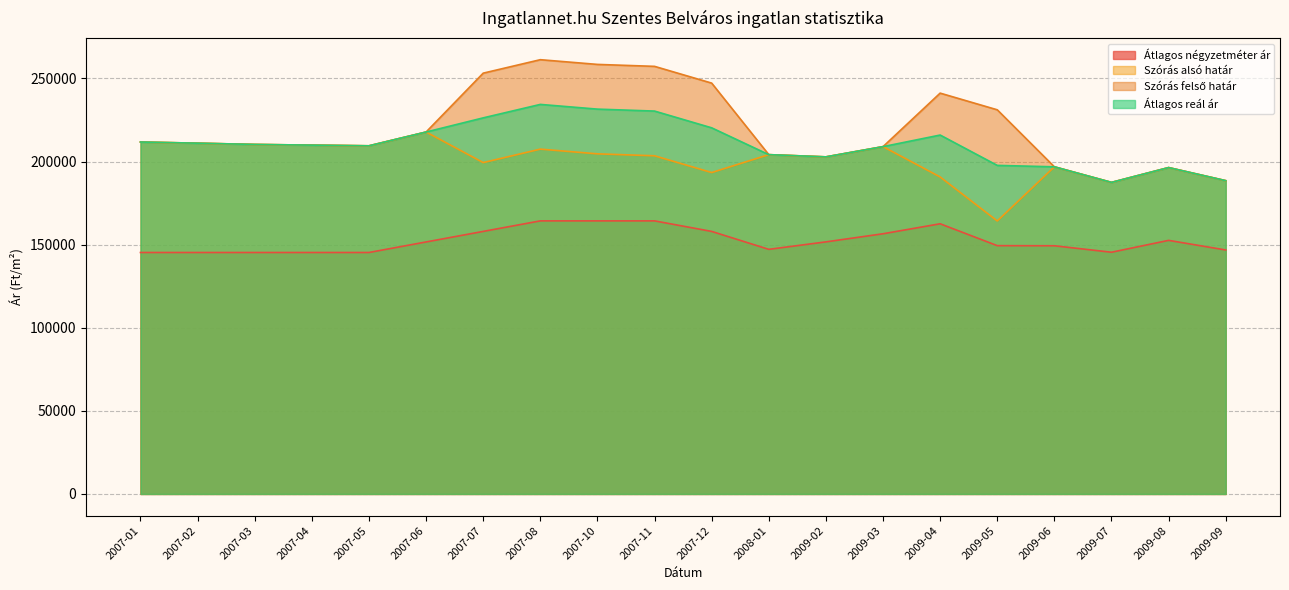

Which label corresponds to the largest value in the chart?

2007-08